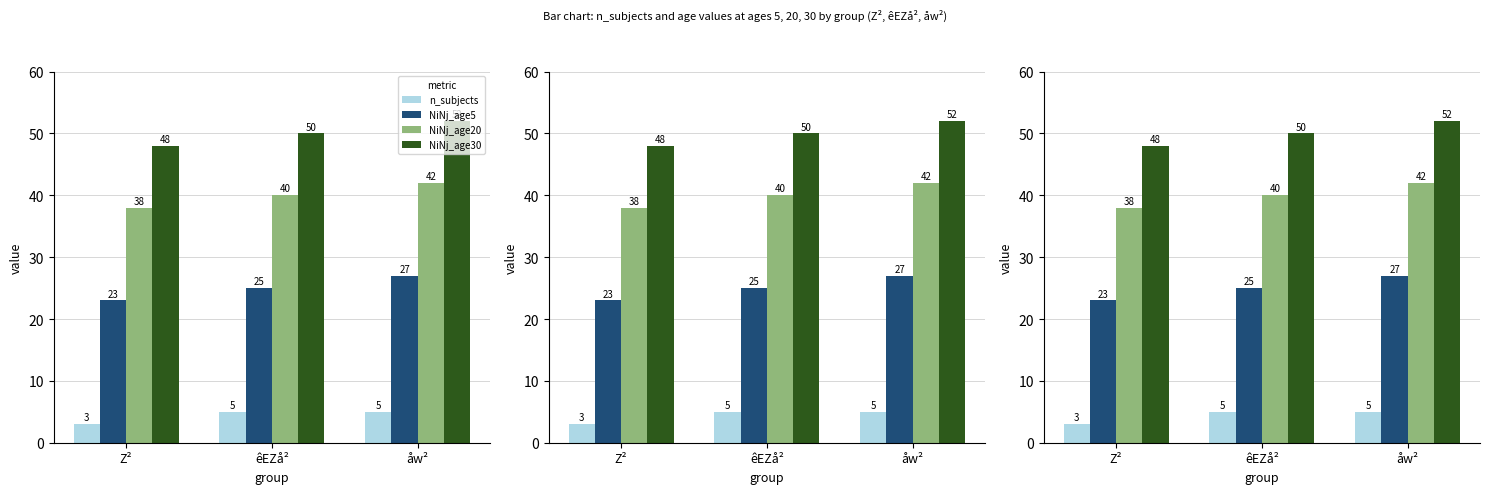

What position from the left is åw²?

3